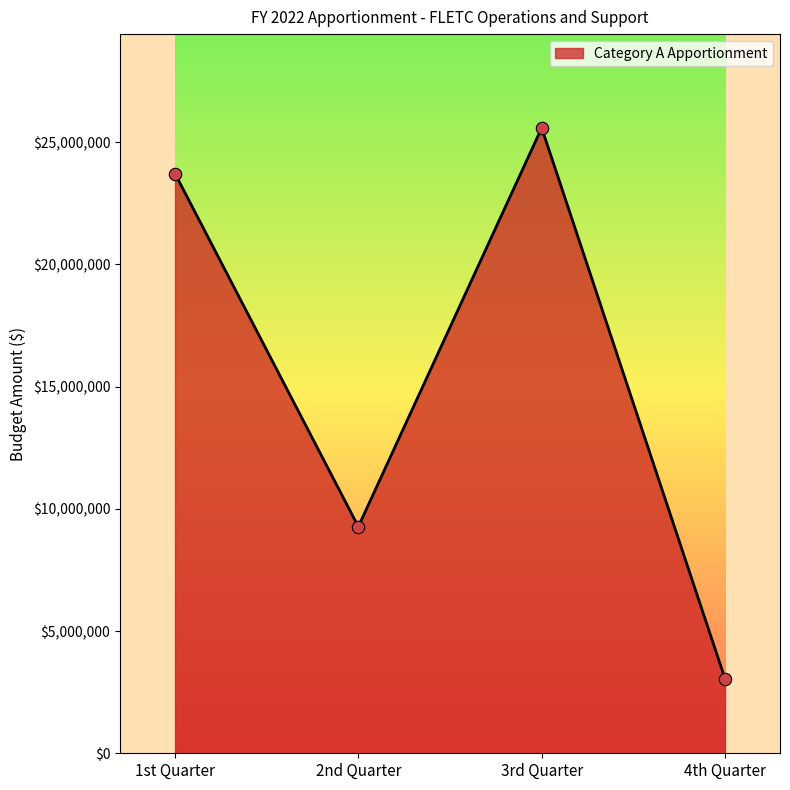

Between 4th Quarter and 3rd Quarter, which is larger?

3rd Quarter